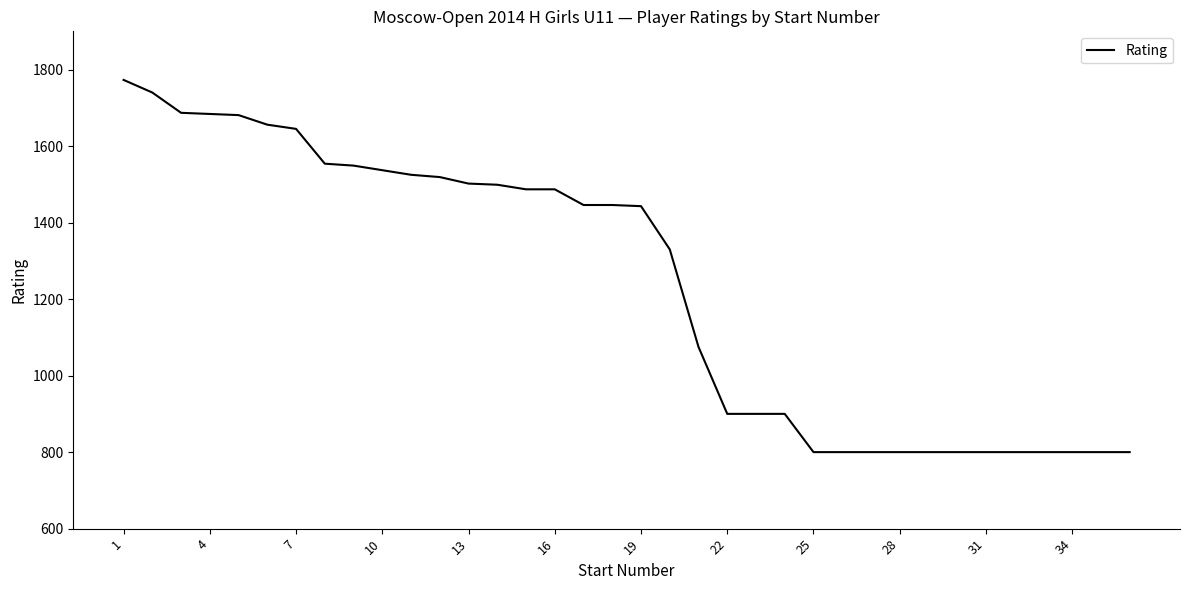

Count the number of data series in this chart.

1